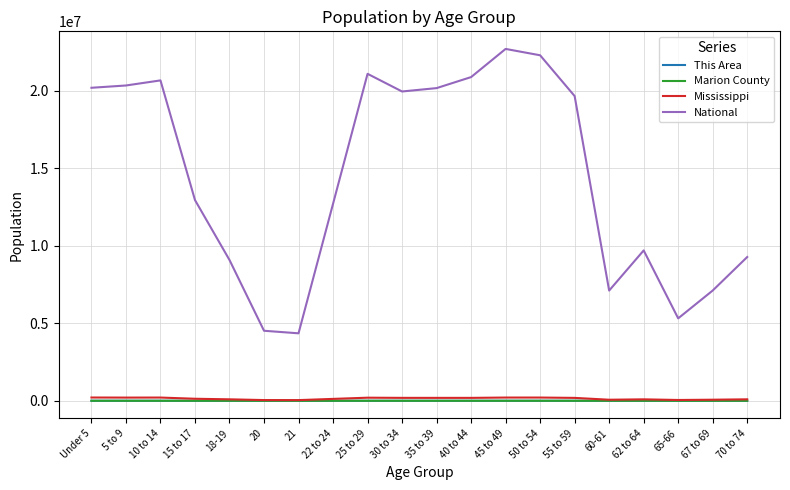

What is the difference between the maximum and minimum values in the This Area series?

365